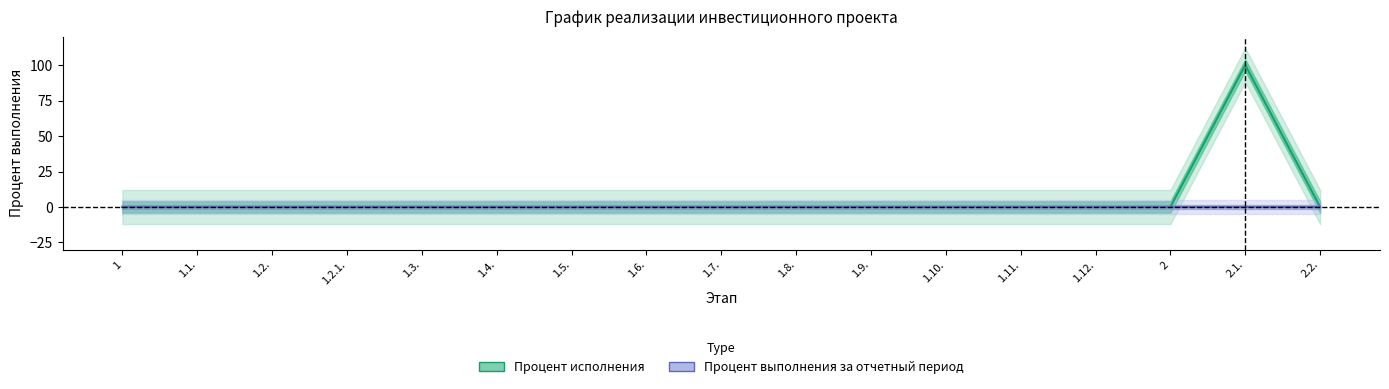

Which series has the largest range (max minus min)?

Процент исполнения